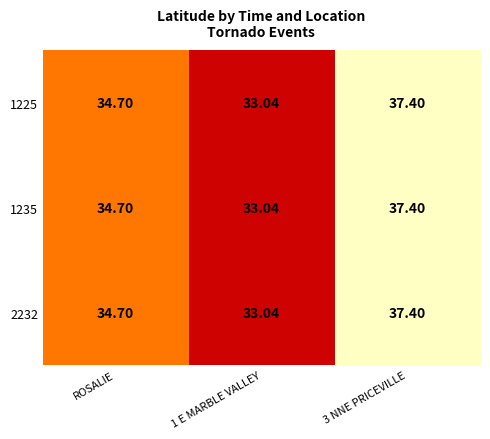

How many data points does each series have?

3